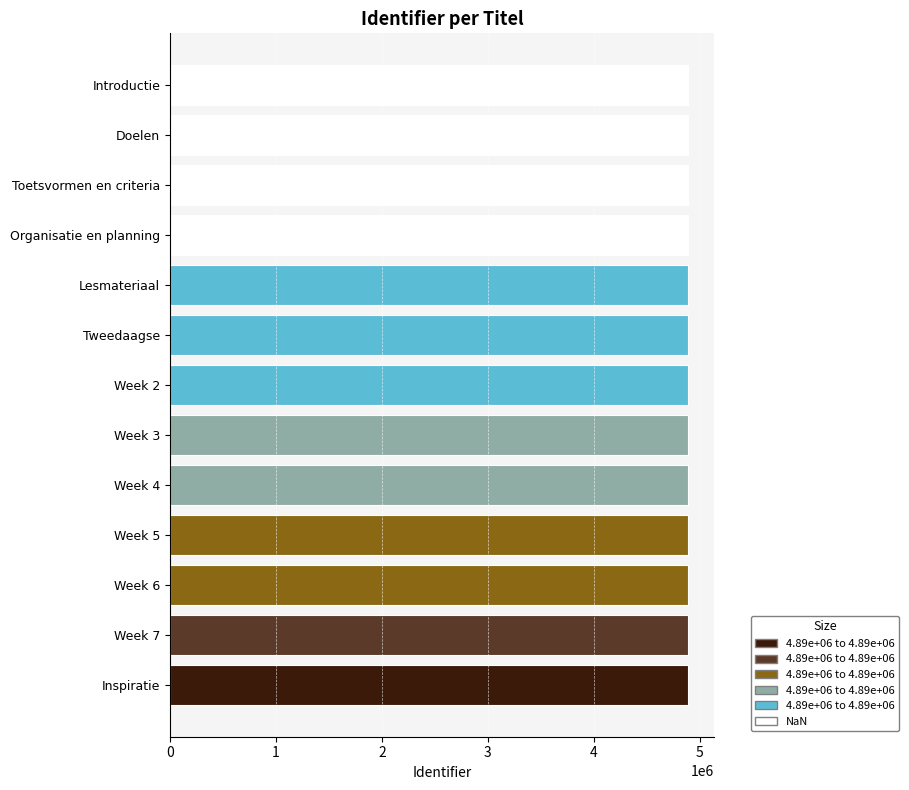

What is the difference between the second highest and second lowest values?

16